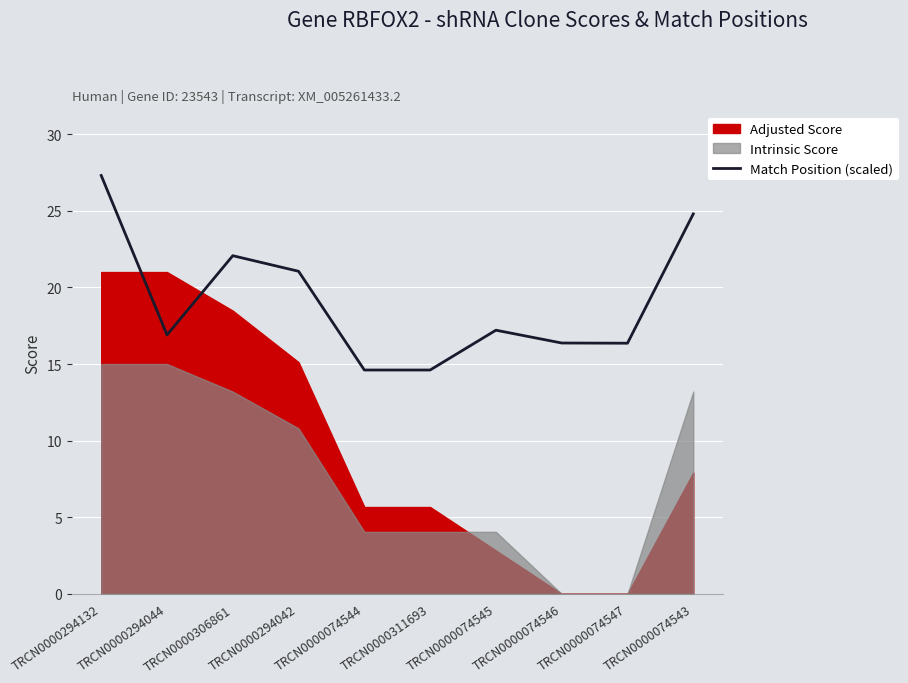

Which category has the highest value across all series?

TRCN0000294132